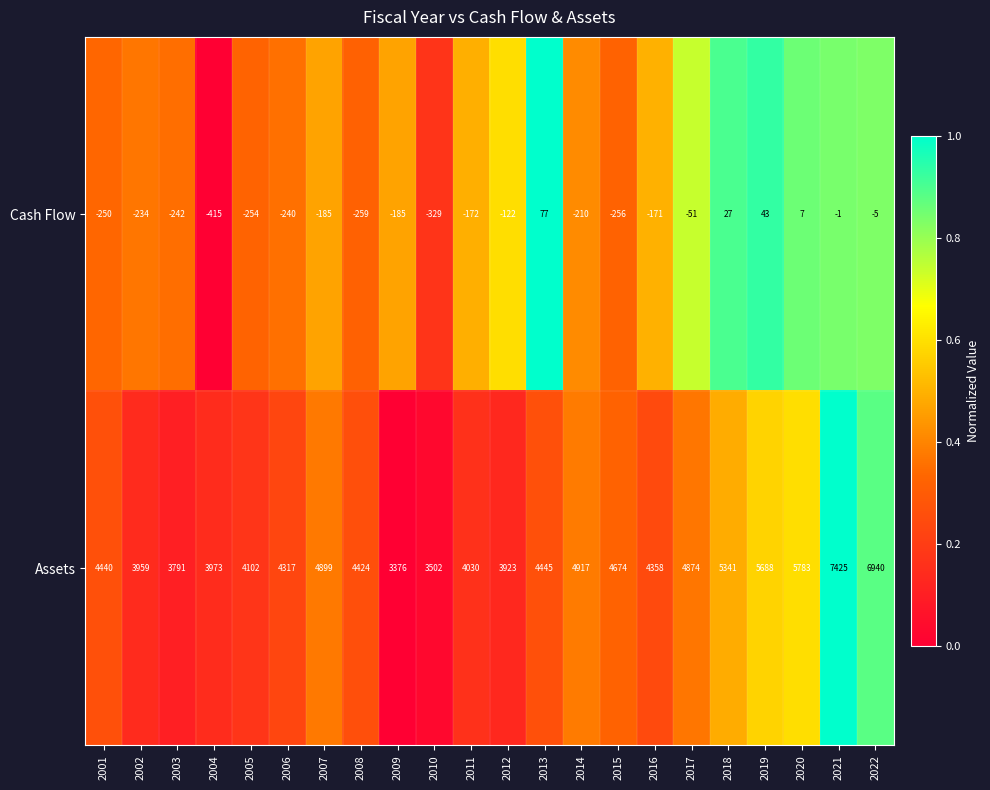

How many categories are shown in the chart?

22